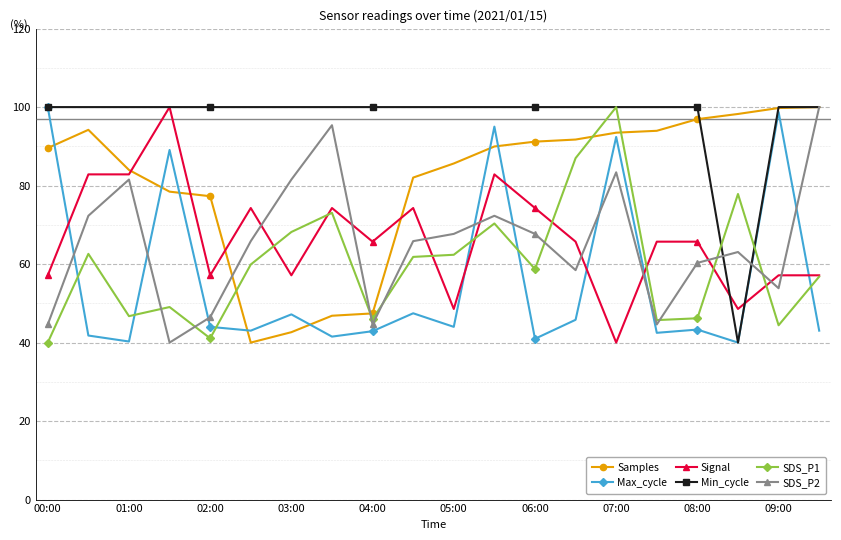

How many lines are shown in the chart?

6